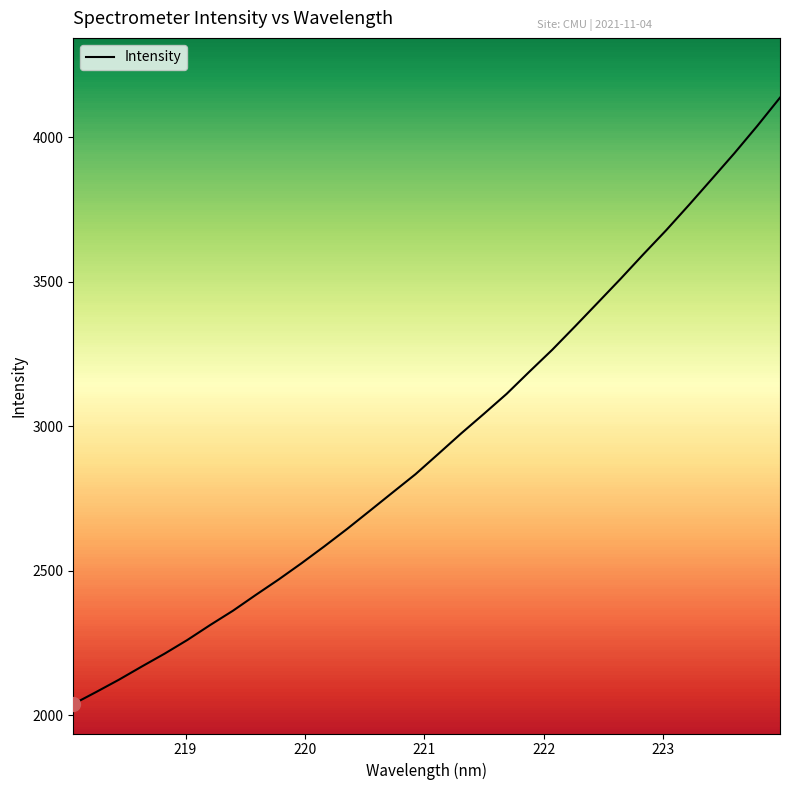

What is the difference between the maximum and minimum values?

2098.8